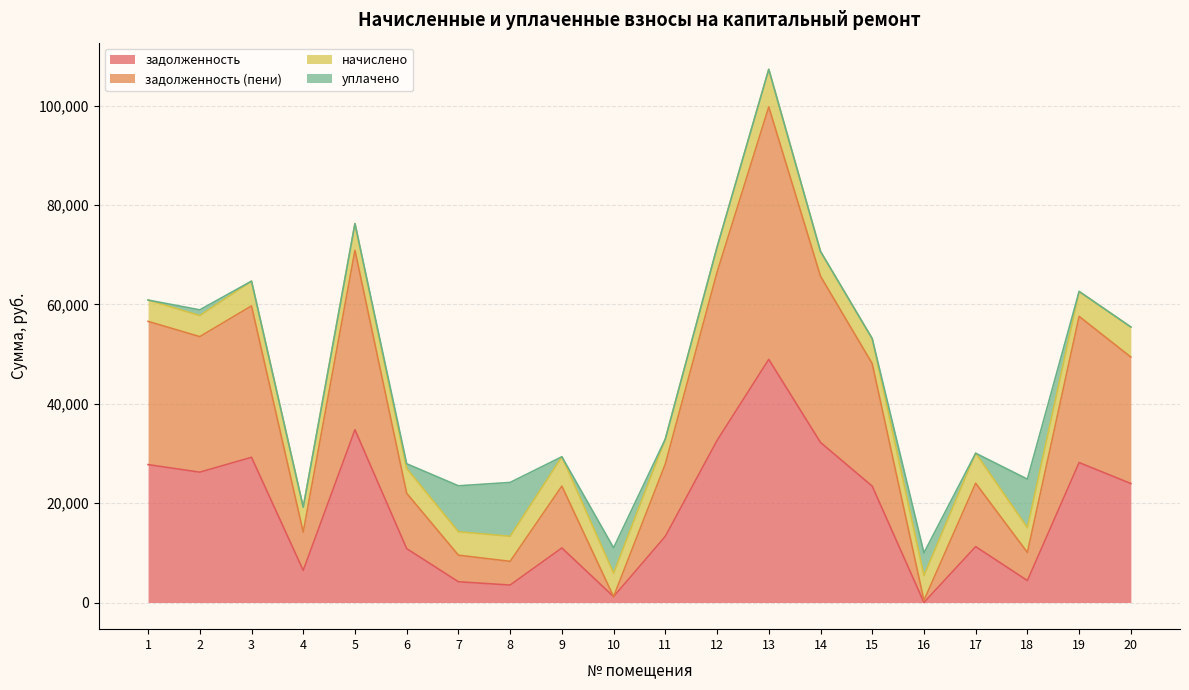

At which category is the sum across all series the highest?

13